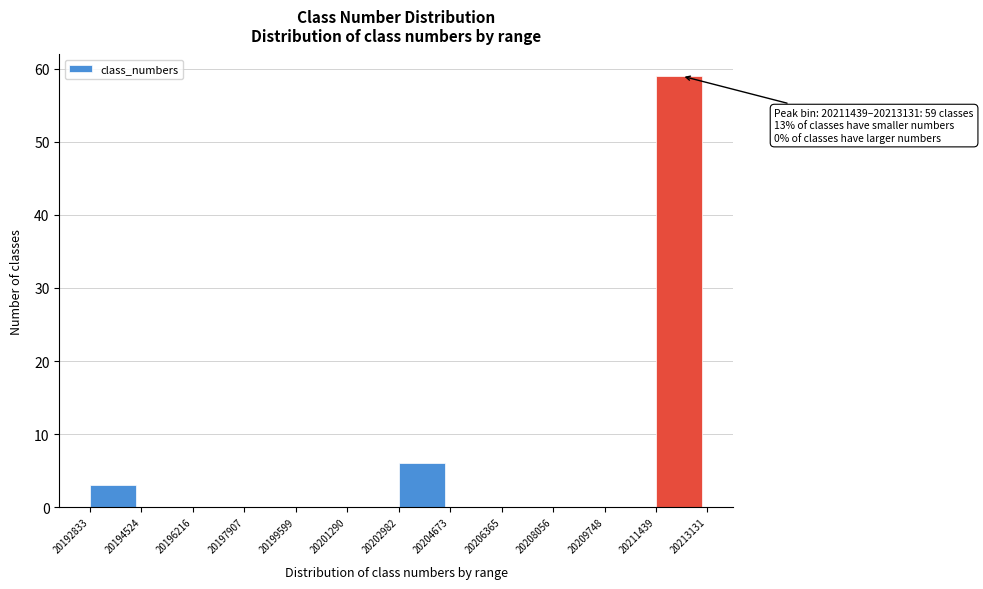

Over which range of the x-axis is the bar tallest?

20211439 to 20213131